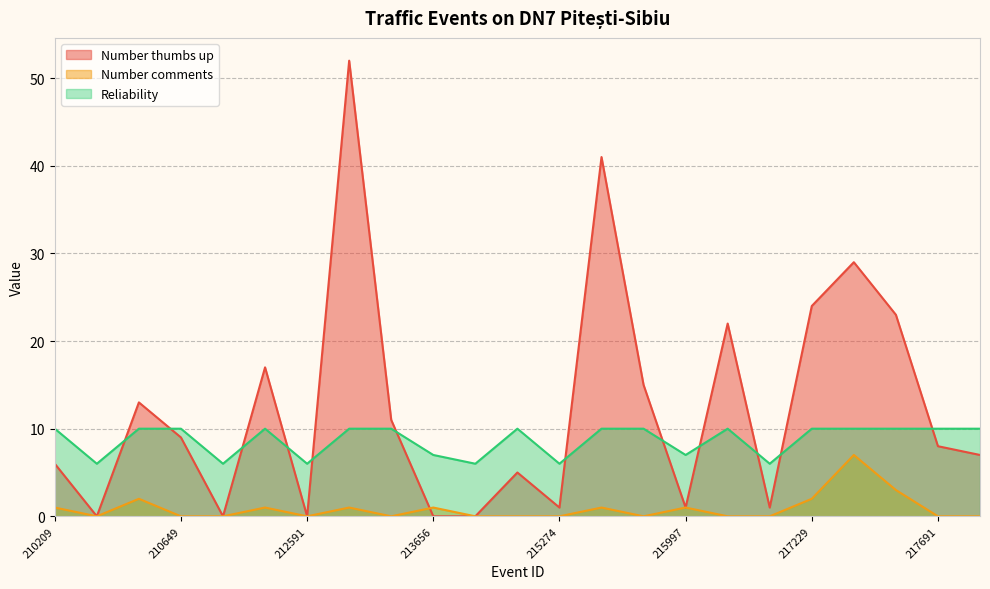

How many distinct data groups are displayed?

3